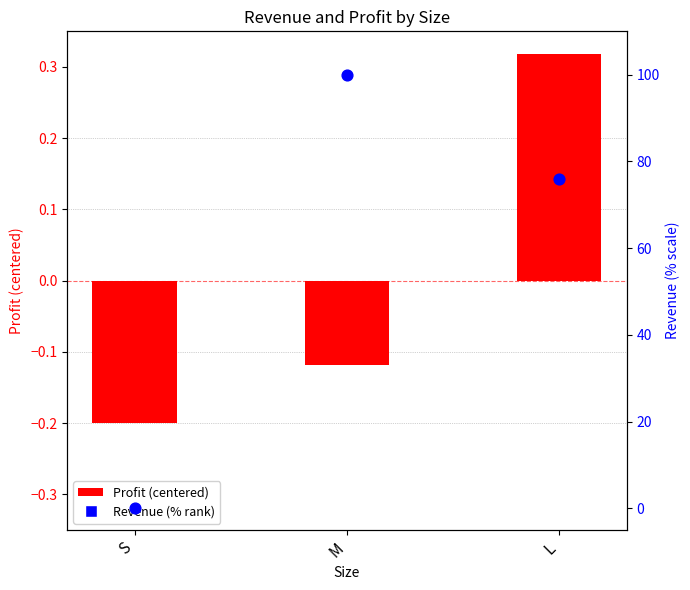

At which category is the sum across all series the highest?

M